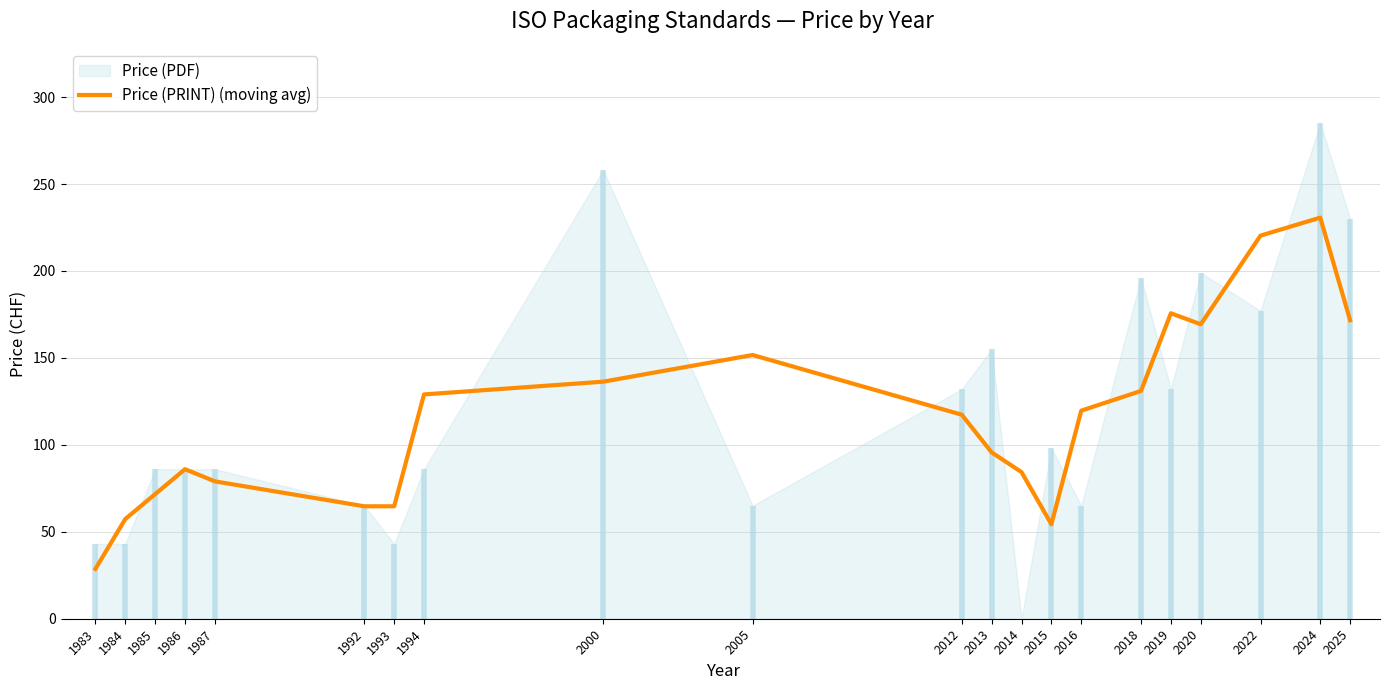

Which category has the highest value in the Price (PRINT) (moving avg) series?

2024